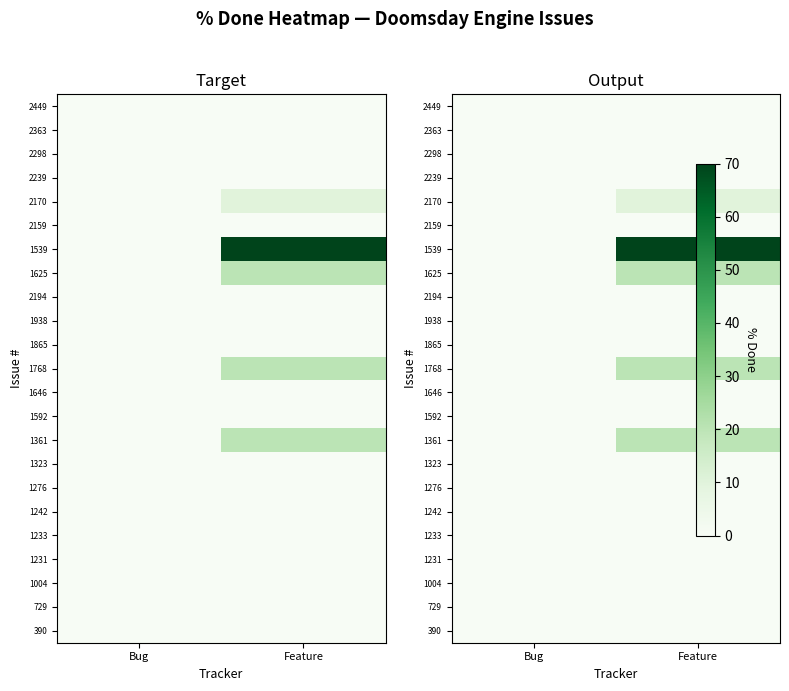

At Feature, list the series in order from largest to smallest.

1539, 1625, 1768, 1361, 2170, 2449, 2363, 2298, 2239, 2159, 2194, 1938, 1865, 1646, 1592, 1323, 1276, 1242, 1233, 1231, 1004, 729, 390